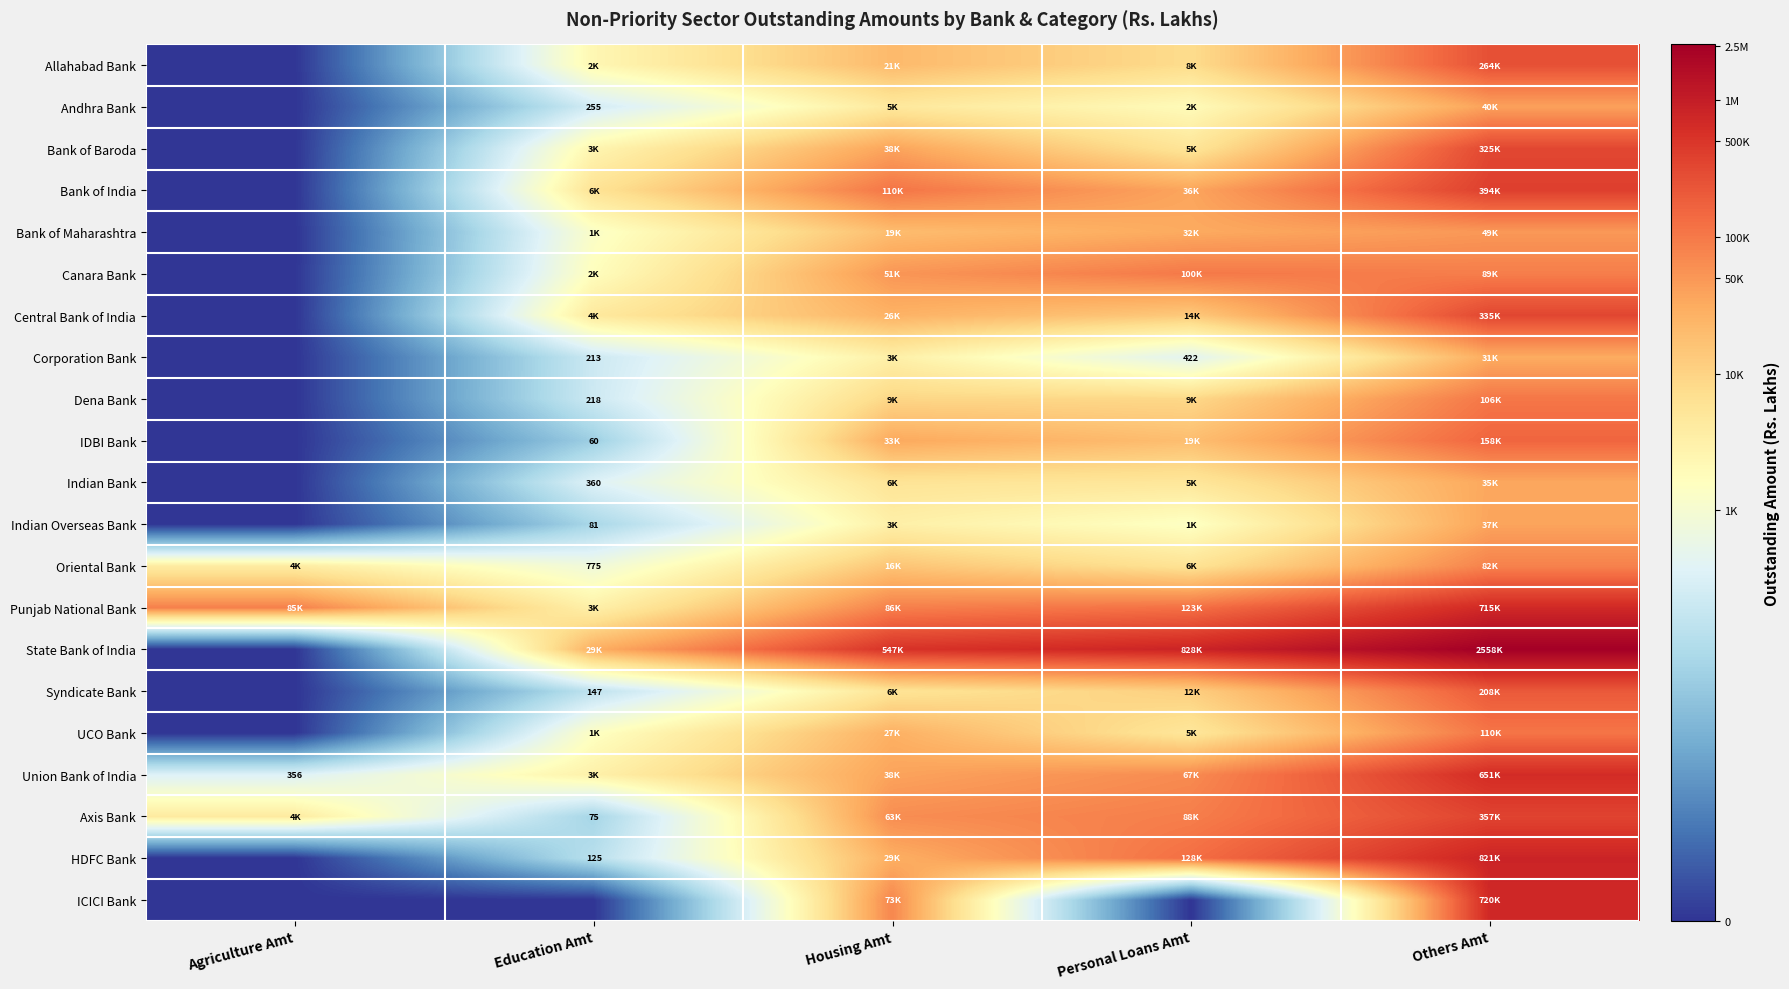

How many distinct data groups are displayed?

21